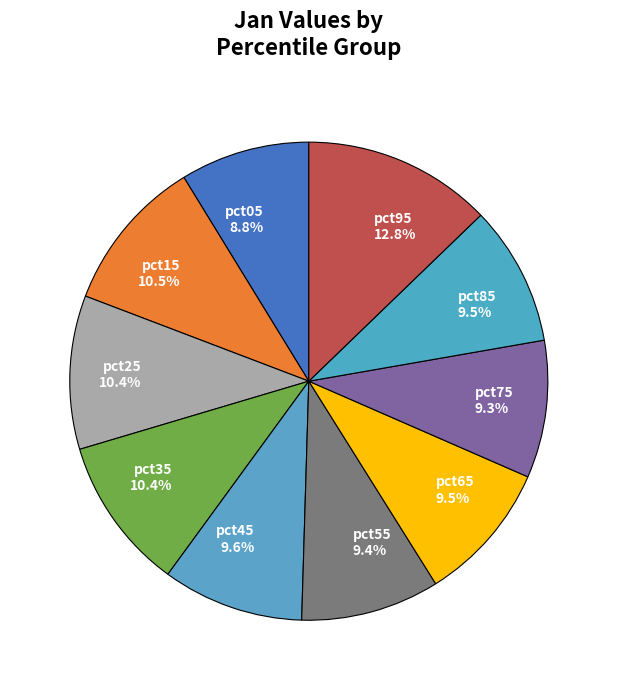

What is the largest slice in the pie chart?

pct95